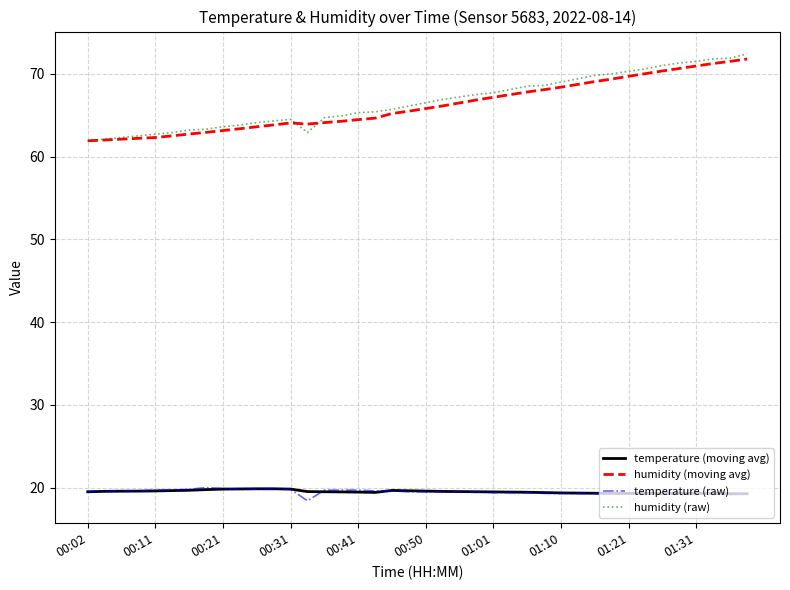

What is the maximum value for humidity (raw)?

72.4